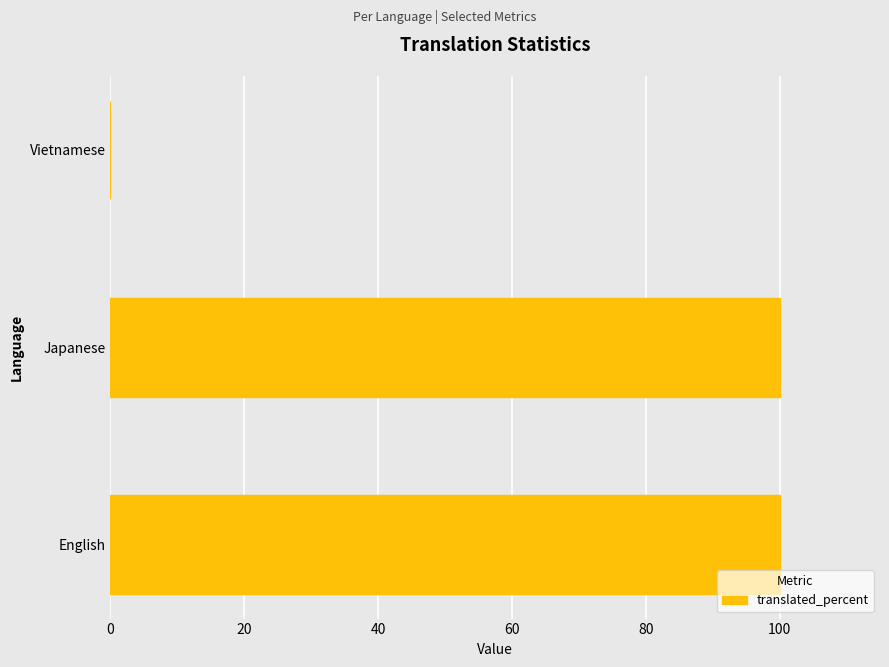

How many positive values are there?

2